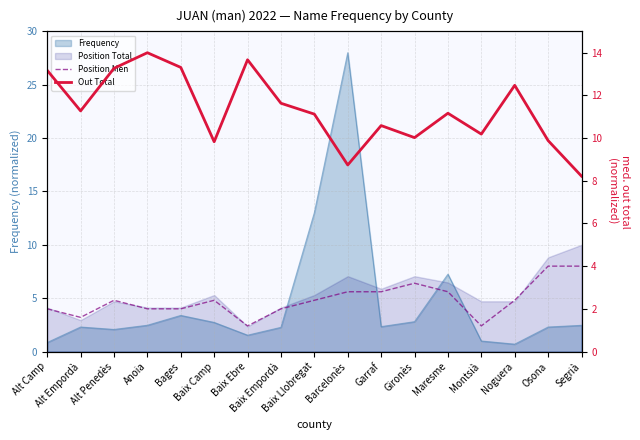

What is the difference between the maximum and second lowest values in the Out Total series?

5.3